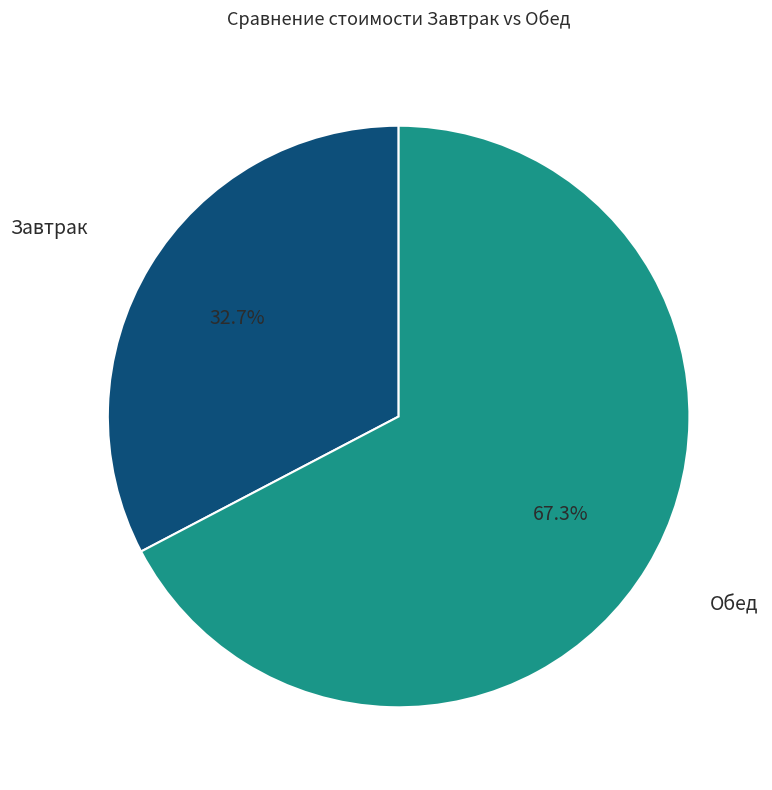

Is the sum of Обед and Завтрак greater than half?

Yes